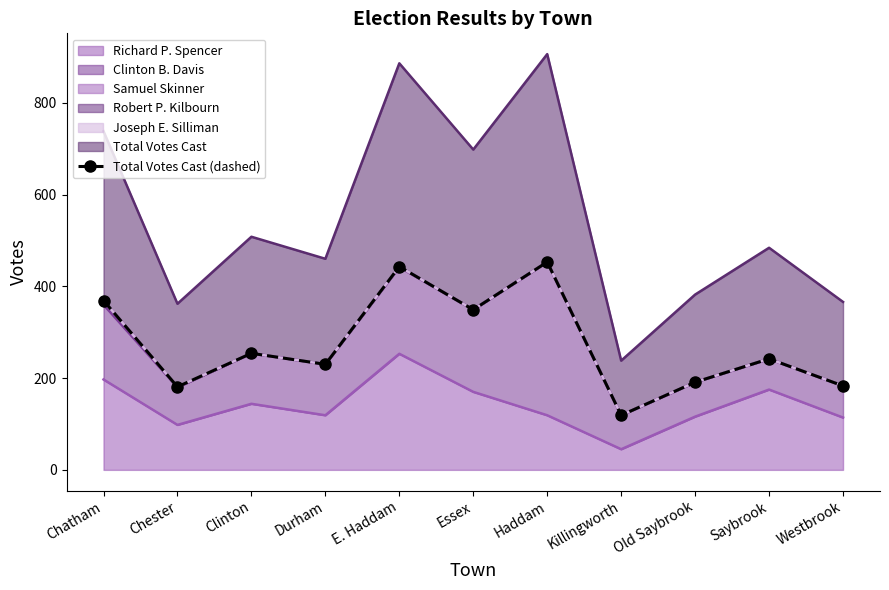

What is the difference between the maximum and minimum values?

334